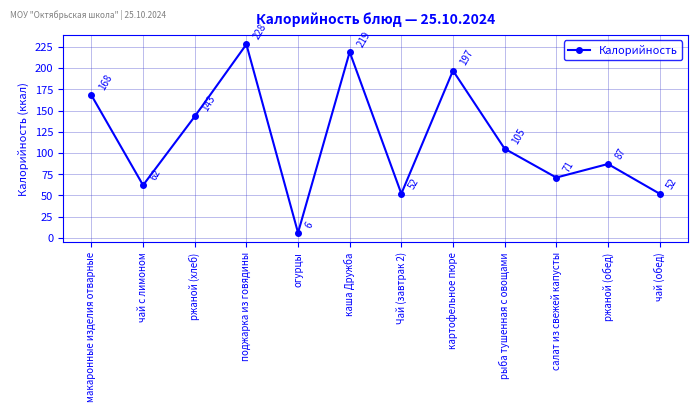

What is the sum of all values?

1390